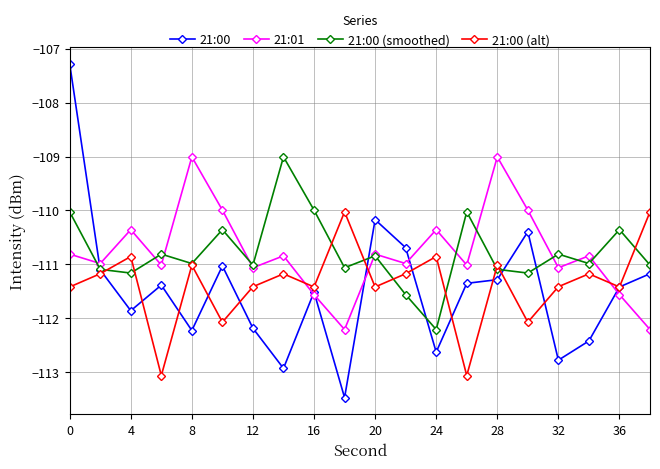

How many interior local valleys does the 21:01 series have?

7